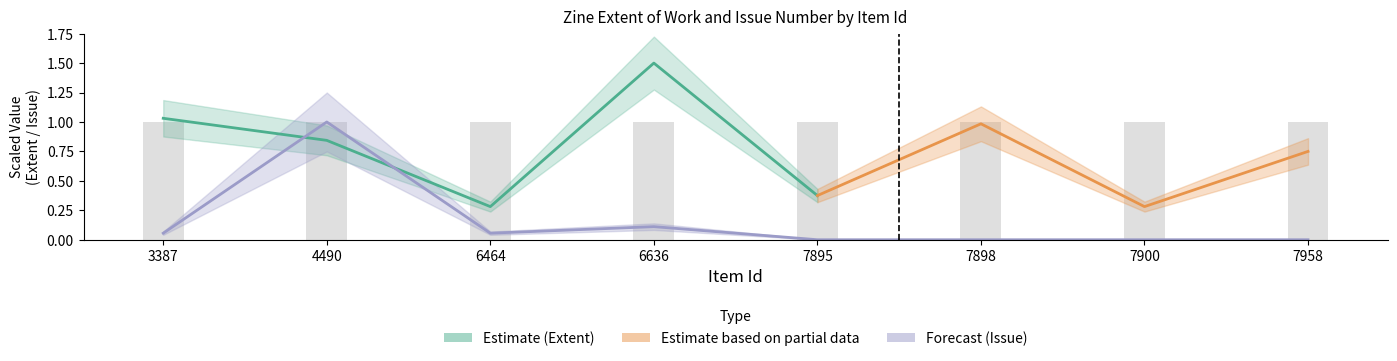

What is the change in value from 3387 to 7900?

-0.1